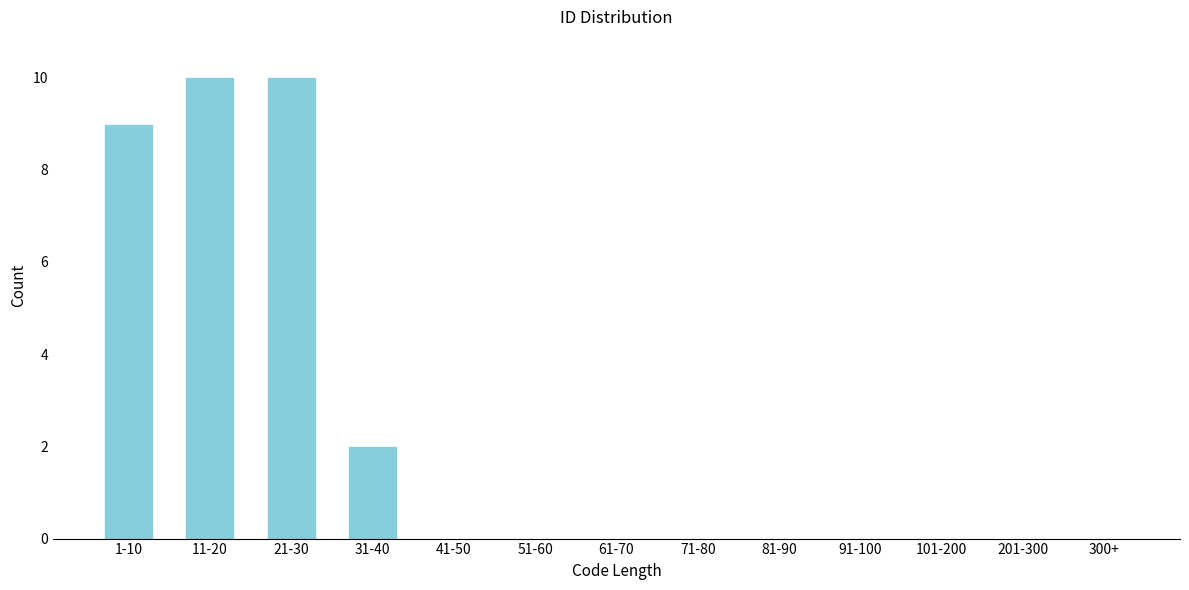

Reading left to right, transcribe all the data shown in this chart.

1-10=9	11-20=10	21-30=10	31-40=2	41-50=0	51-60=0	61-70=0	71-80=0	81-90=0	91-100=0	101-200=0	201-300=0	300+=0